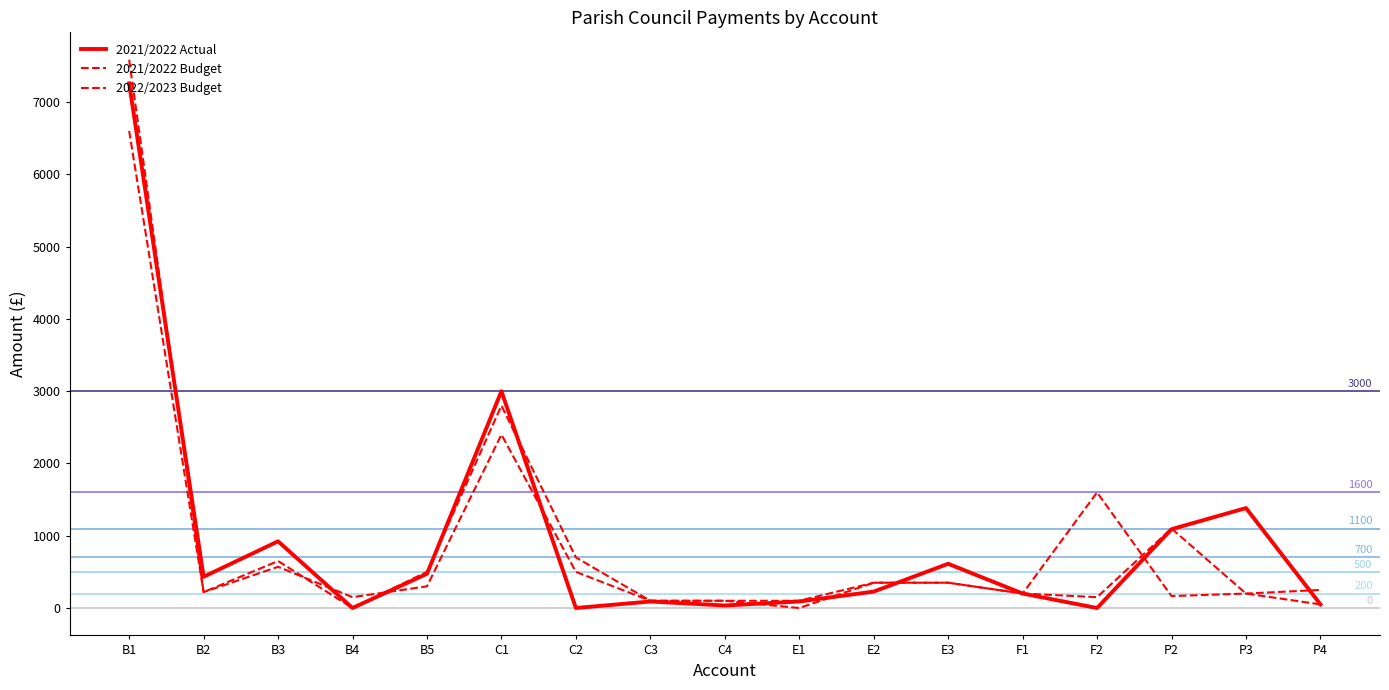

The value of 2022/2023 Budget at E2 is 486.4. True or false?

False